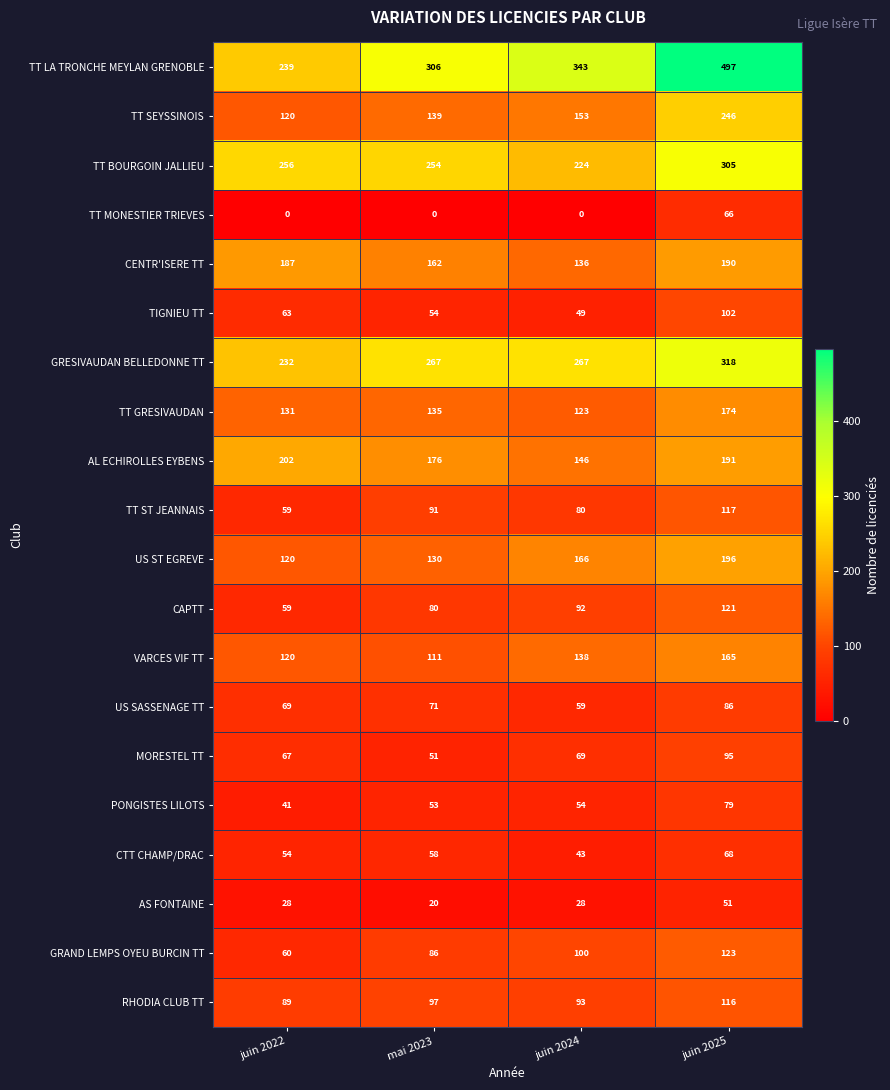

At how many categories does at least one series exceed 13?

4